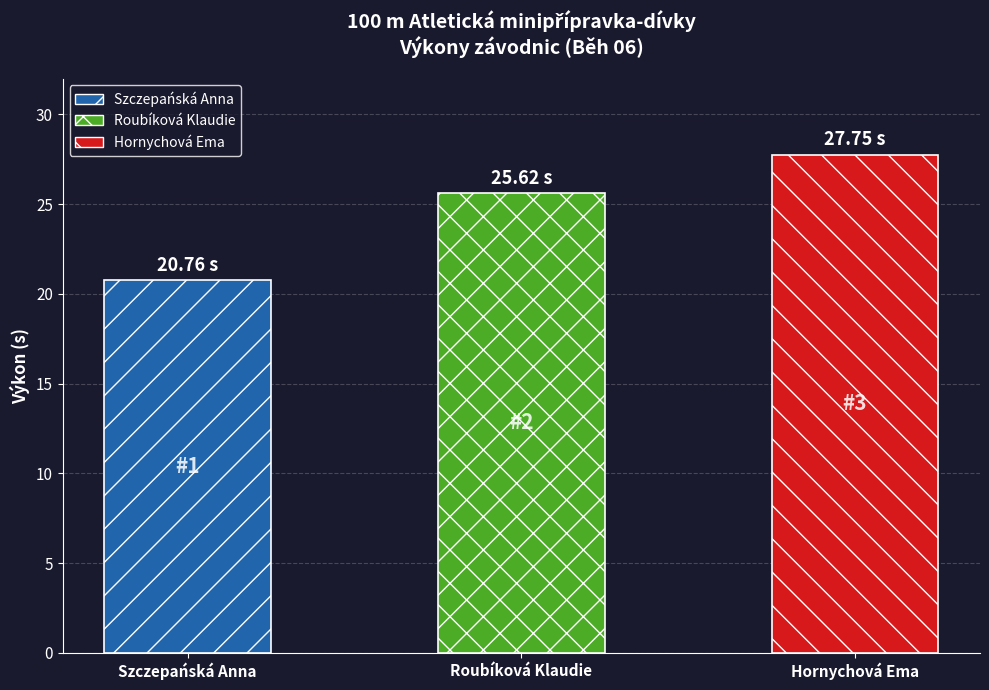

List the labels in order of value, smallest first.

Szczepańská Anna, Roubíková Klaudie, Hornychová Ema